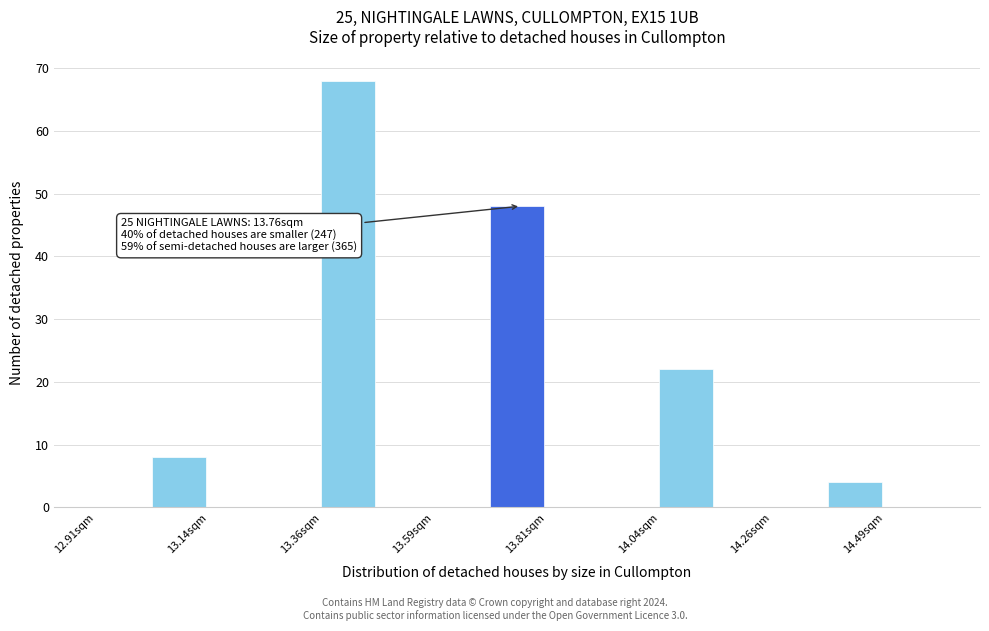

Read against the x-axis, roughly where is the centre of the tallest bar?

13.40